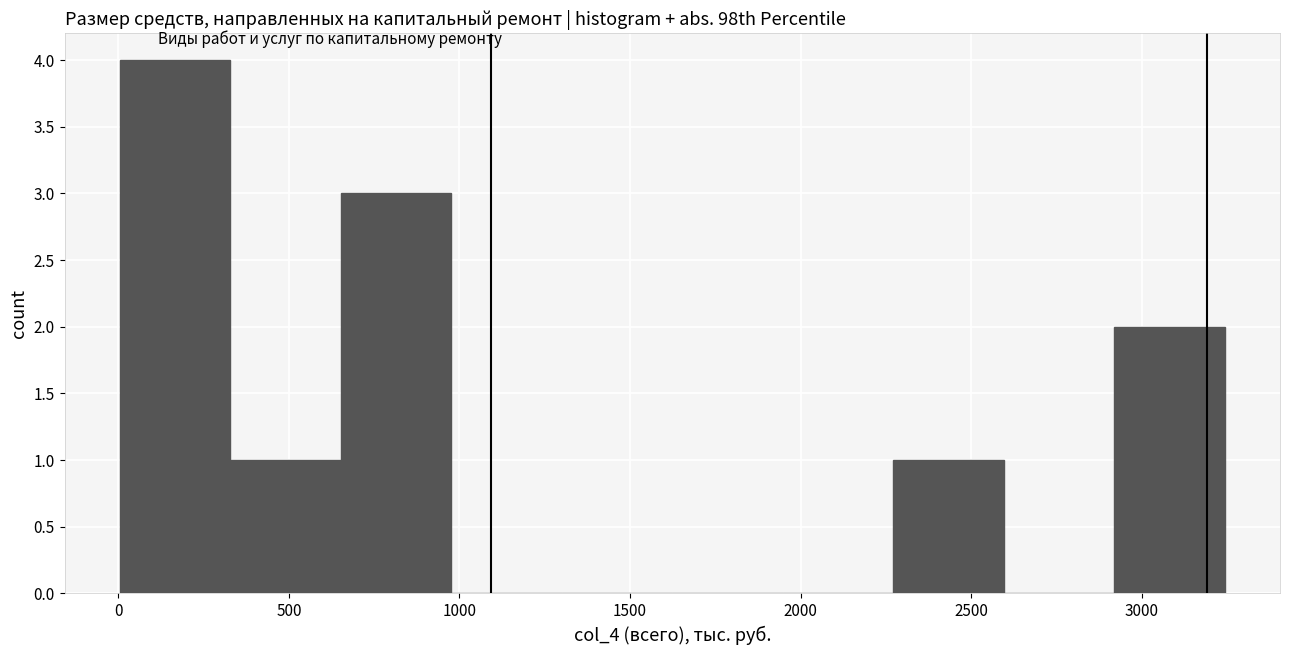

Reading left to right, transcribe this chart: for each bar, give the range it covers on the x-axis and its height. Neither the bar edges nor the heights are printed on the chart, so give them approximately, as read against the axes.

0 to 350: 4
350 to 650: 1
650 to 1000: 3
1000 to 1300: 0
1300 to 1600: 0
1600 to 1950: 0
1950 to 2250: 0
2250 to 2600: 1
2600 to 2900: 0
2900 to 3250: 2